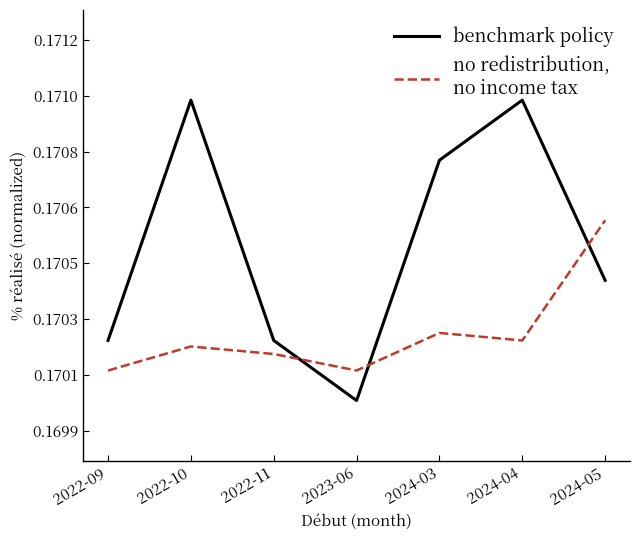

Does the chart display data point markers on the line(s)?

No